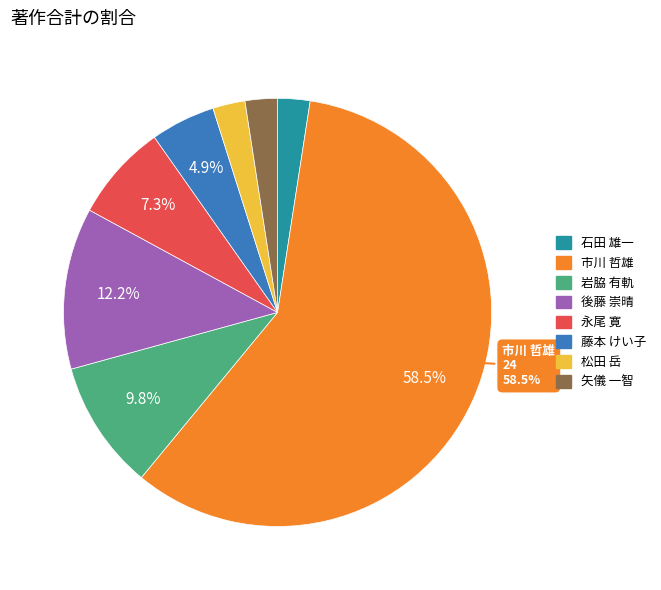

Do 石田 雄一 and 永尾 寛 together represent more than half of the pie?

No